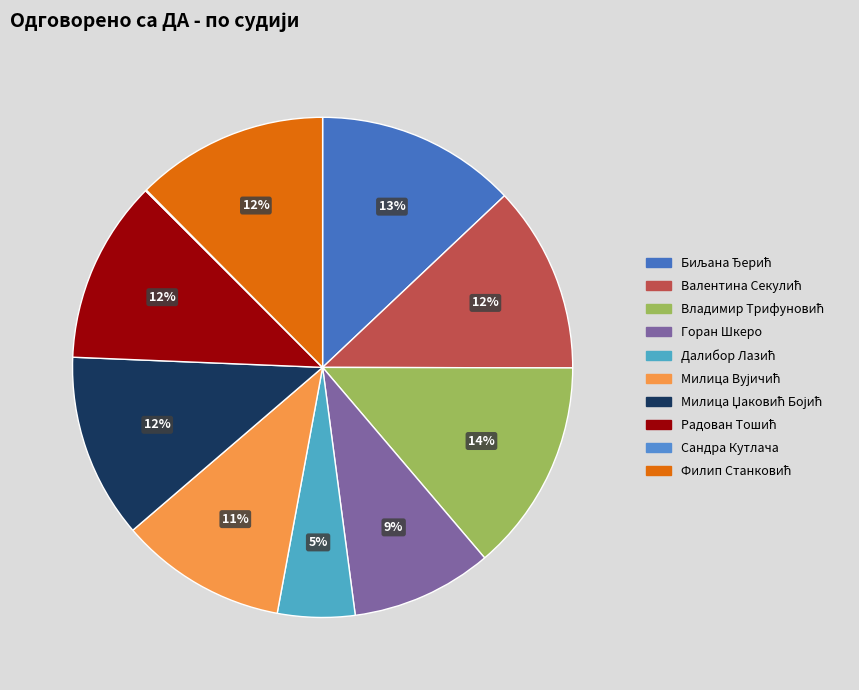

How many segments does this pie chart have?

10